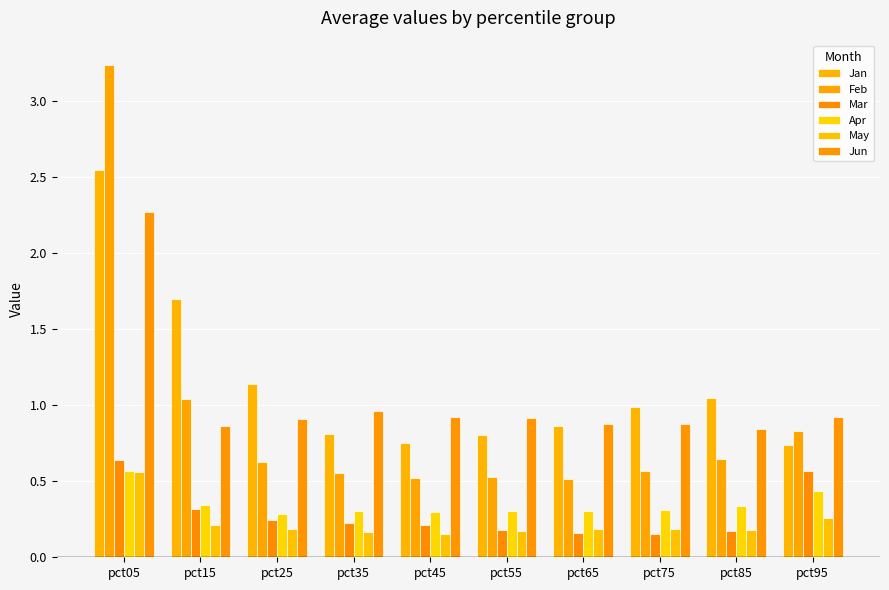

Reading left to right, transcribe all the data shown in this chart.

Jan: pct05=2.5	pct15=1.7	pct25=1.1	pct35=0.8	pct45=0.7	pct55=0.8	pct65=0.9	pct75=1.0	pct85=1.0	pct95=0.7
Feb: pct05=3.2	pct15=1.0	pct25=0.6	pct35=0.6	pct45=0.5	pct55=0.5	pct65=0.5	pct75=0.6	pct85=0.6	pct95=0.8
Mar: pct05=0.6	pct15=0.3	pct25=0.2	pct35=0.2	pct45=0.2	pct55=0.2	pct65=0.2	pct75=0.2	pct85=0.2	pct95=0.6
Apr: pct05=0.6	pct15=0.3	pct25=0.3	pct35=0.3	pct45=0.3	pct55=0.3	pct65=0.3	pct75=0.3	pct85=0.3	pct95=0.4
May: pct05=0.6	pct15=0.2	pct25=0.2	pct35=0.2	pct45=0.2	pct55=0.2	pct65=0.2	pct75=0.2	pct85=0.2	pct95=0.3
Jun: pct05=2.3	pct15=0.9	pct25=0.9	pct35=1.0	pct45=0.9	pct55=0.9	pct65=0.9	pct75=0.9	pct85=0.8	pct95=0.9